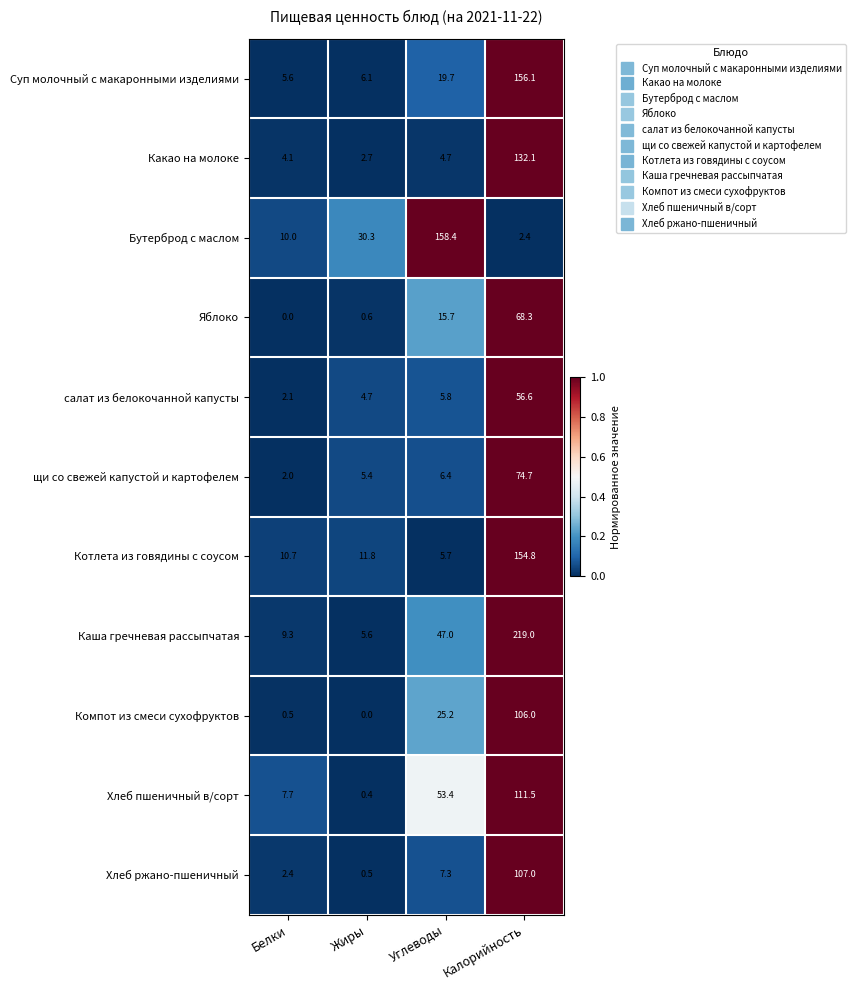

Count the number of categories in the chart.

4